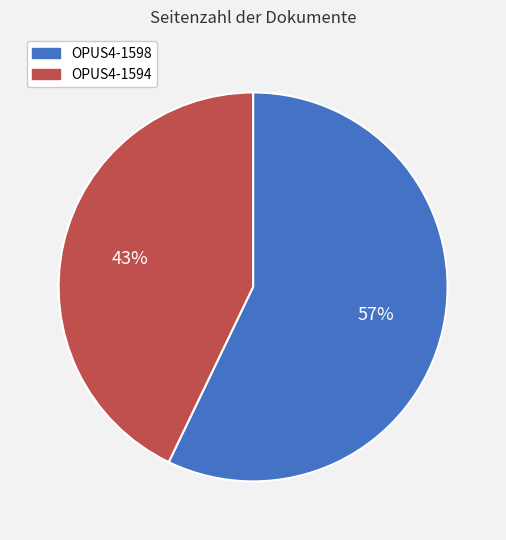

Approximately how many times larger is the value at OPUS4-1598 compared to OPUS4-1594?

1.3